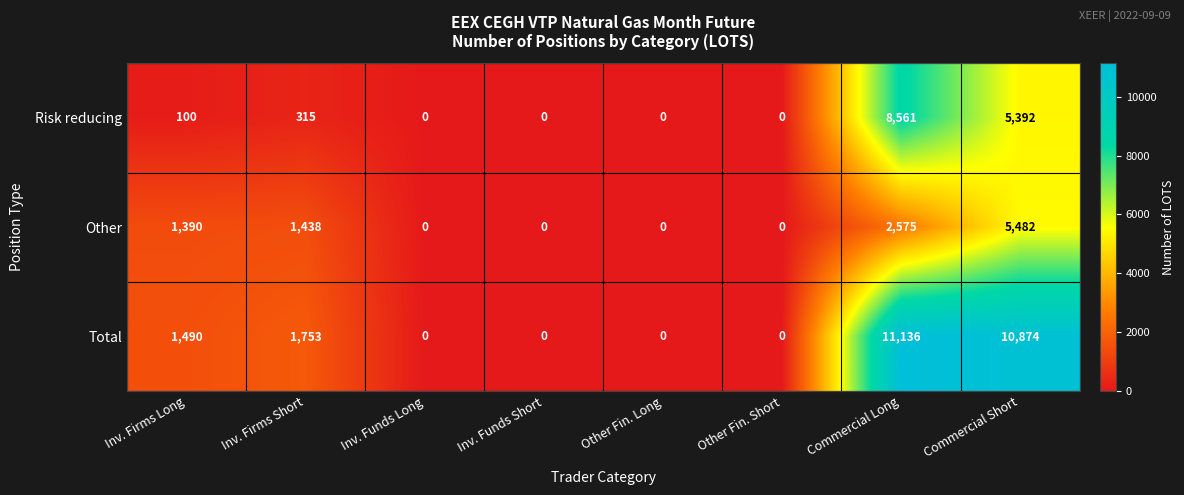

Reading right to left, transcribe all the data shown in this chart.

Risk reducing: 5392	8561	0	0	0	0	315	100
Other: 5482	2575	0	0	0	0	1438	1390
Total: 10874	11136	0	0	0	0	1753	1490